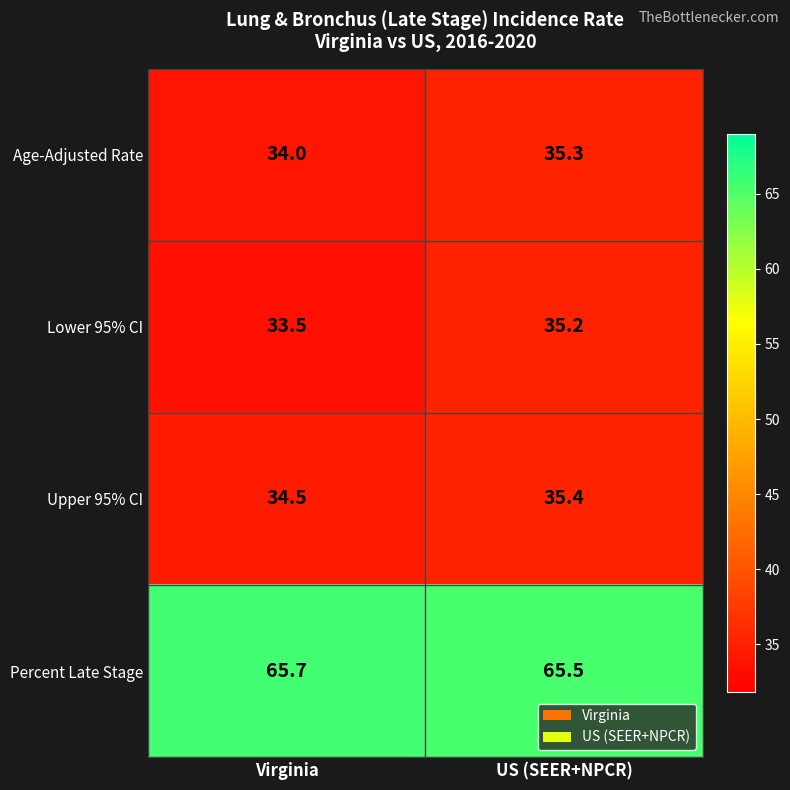

Where is Upper 95% CI nearest to the value 34?

Virginia